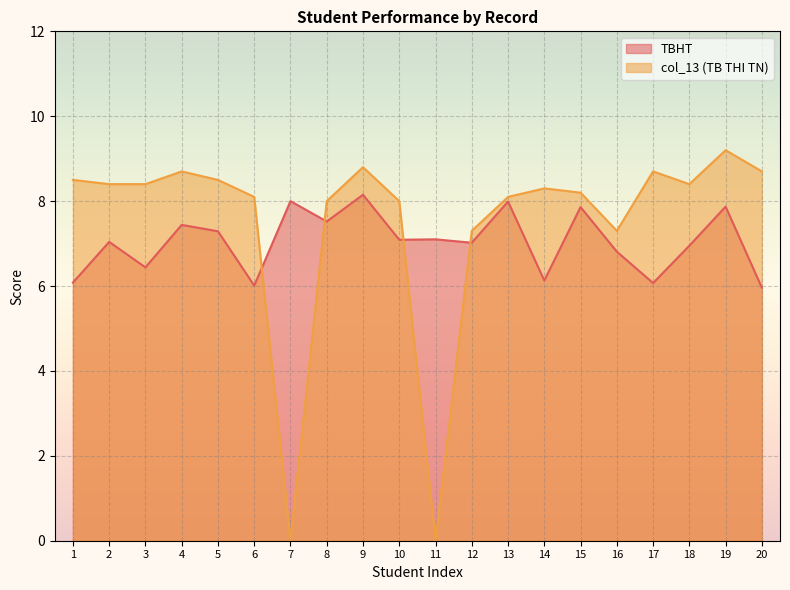

Reading left to right, transcribe all the data shown in this chart.

TBHT: 1=6.1	2=7.0	3=6.4	4=7.4	5=7.3	6=6.0	7=8.0	8=7.5	9=8.2	10=7.1	11=7.1	12=7.0	13=8.0	14=6.1	15=7.9	16=6.8	17=6.1	18=7.0	19=7.9	20=6.0
col_13 (TB THI TN): 1=8.5	2=8.4	3=8.4	4=8.7	5=8.5	6=8.1	7=0.0	8=8.0	9=8.8	10=8.0	11=0.0	12=7.3	13=8.1	14=8.3	15=8.2	16=7.3	17=8.7	18=8.4	19=9.2	20=8.7